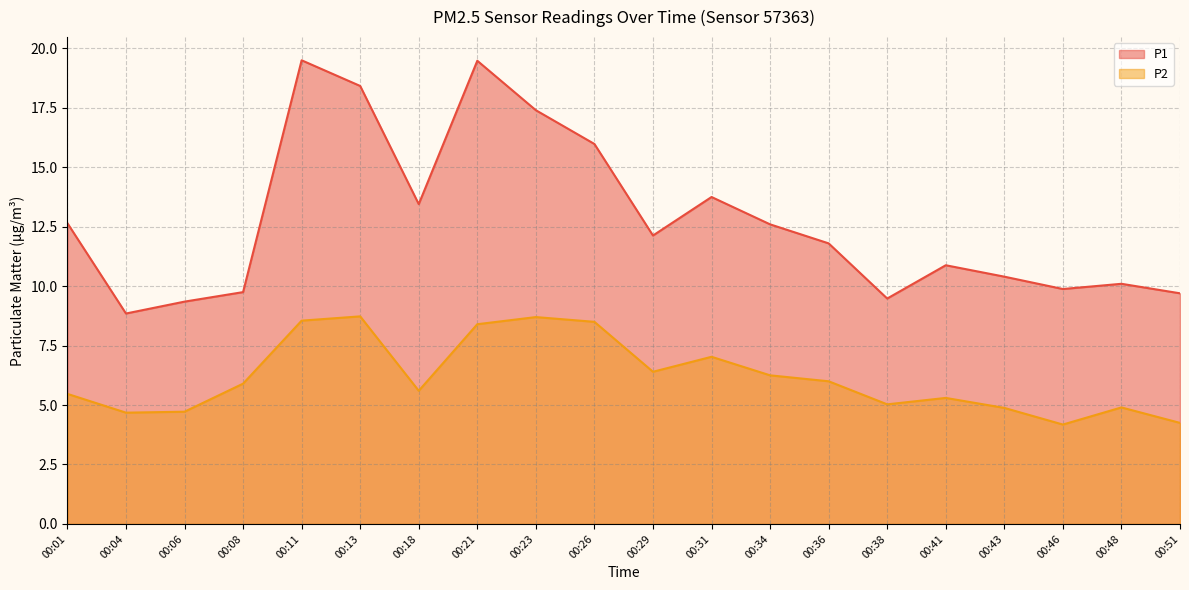

What is the difference between the highest and lowest values at 00:21?

11.1